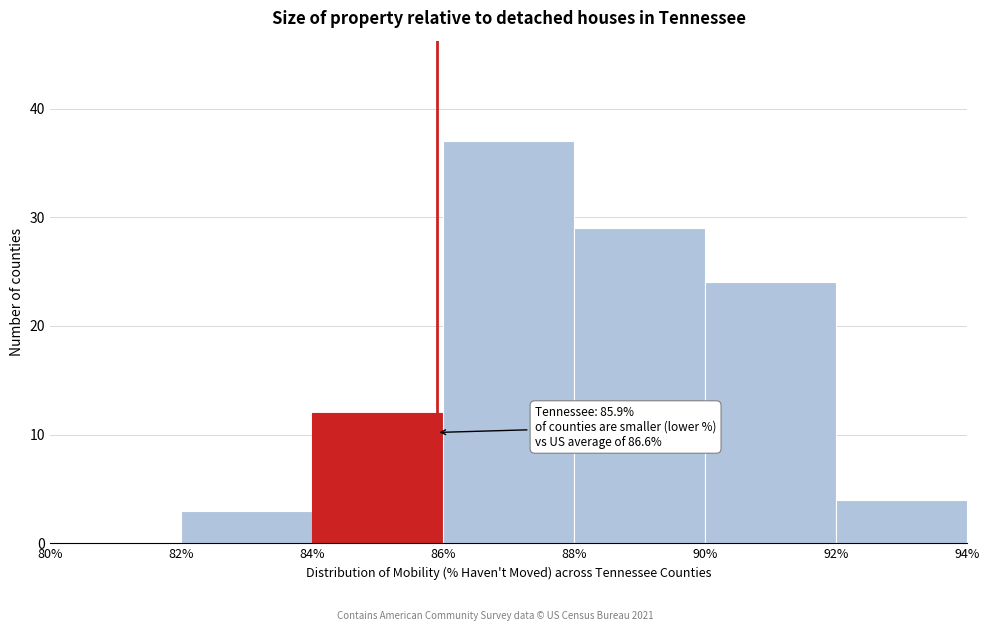

Over which range of the x-axis is the bar tallest?

86% to 88%